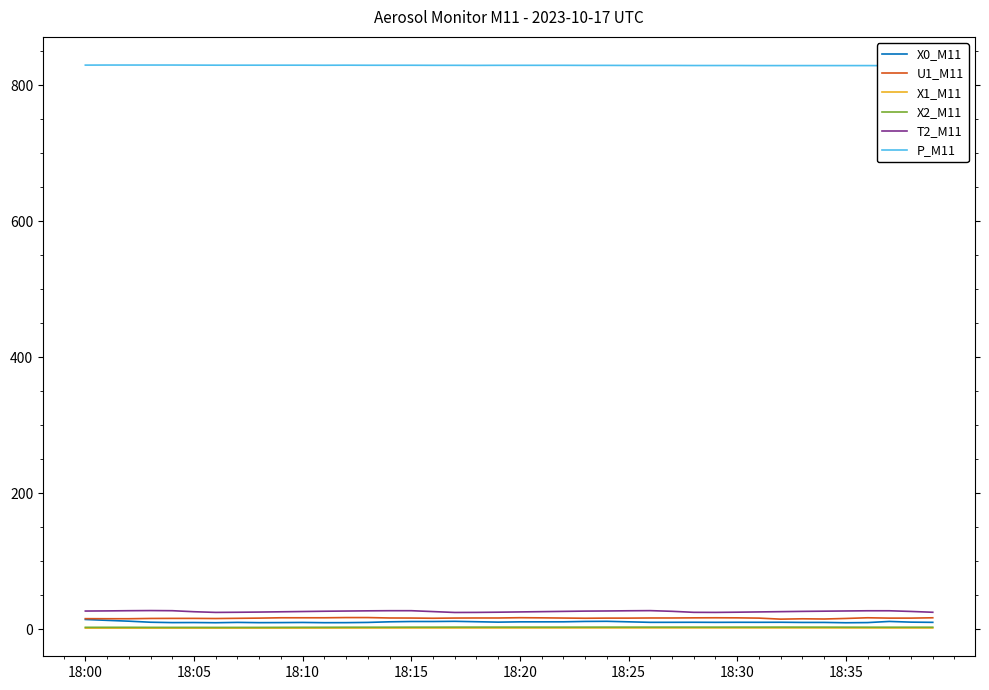

At which category is the sum across all series the highest?

18:00